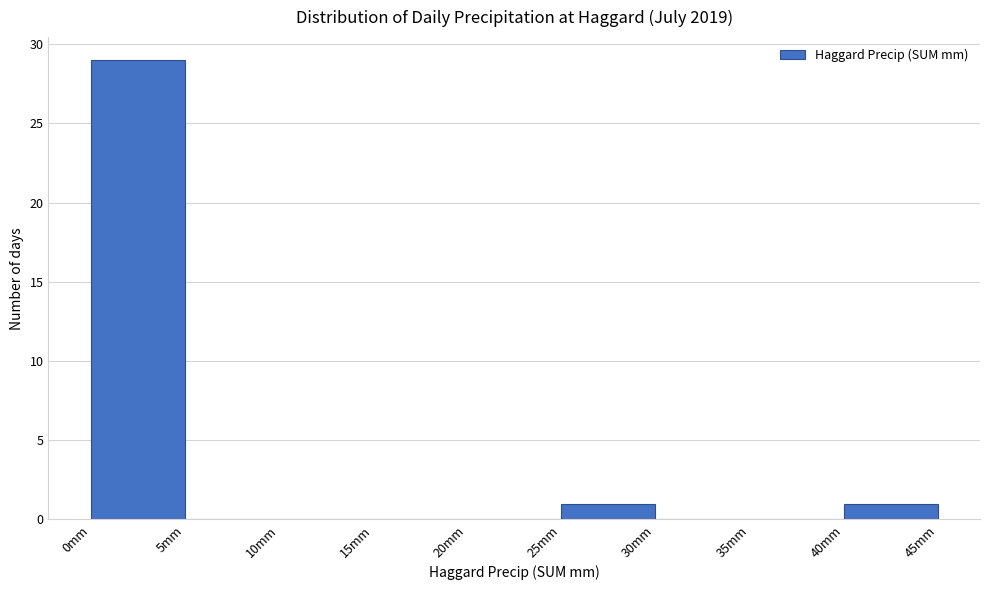

Reading left to right, list every bar in this chart as the range it spans on the x-axis followed by its height. The values are not printed on the chart, so give them approximately, as read against the axis.

0 to 5: 29
5 to 10: 0
10 to 15: 0
15 to 20: 0
20 to 25: 0
25 to 30: 1
30 to 35: 0
35 to 40: 0
40 to 45: 1